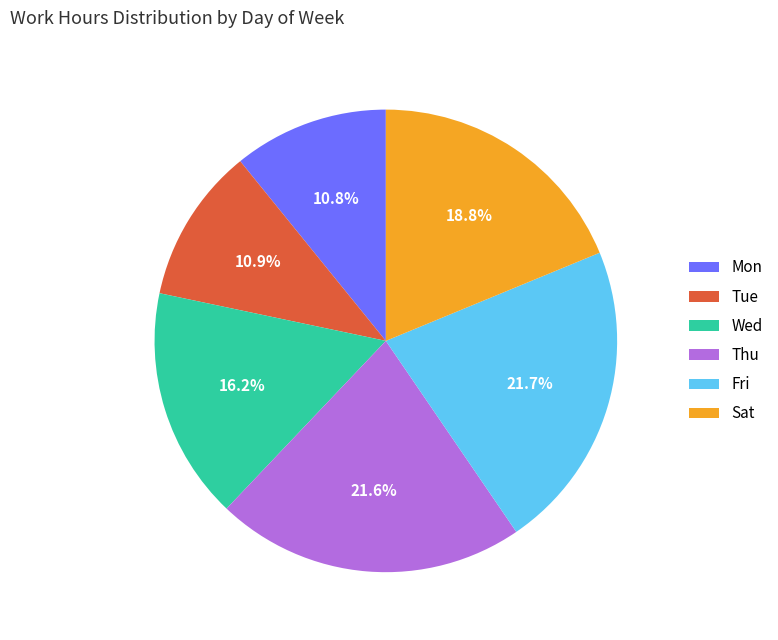

What portion of the pie excludes Thu?

78.4%